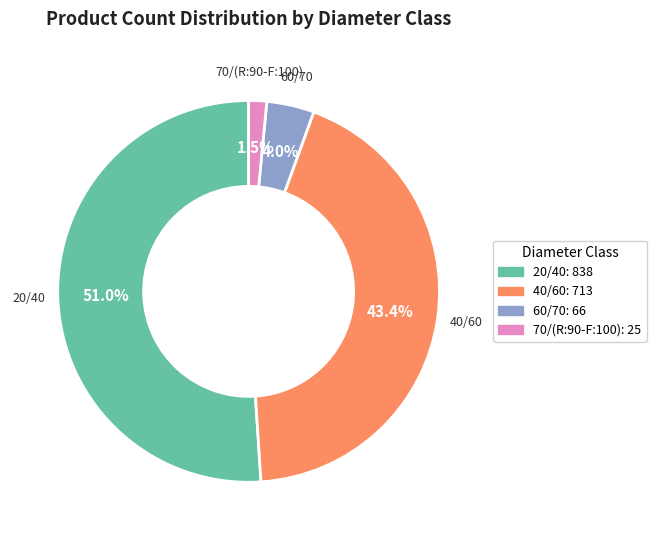

Does any single category account for the majority?

Yes